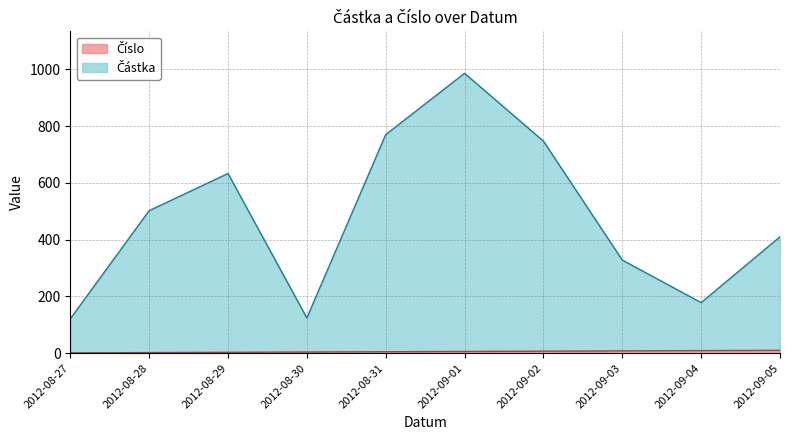

Reading left to right, extract all data points from this chart.

Číslo: 2012-08-27=1	2012-08-28=2	2012-08-29=3	2012-08-30=4	2012-08-31=5	2012-09-01=6	2012-09-02=7	2012-09-03=8	2012-09-04=9	2012-09-05=10
Částka: 2012-08-27=121	2012-08-28=502	2012-08-29=633	2012-08-30=124	2012-08-31=770	2012-09-01=986	2012-09-02=747	2012-09-03=328	2012-09-04=178	2012-09-05=410